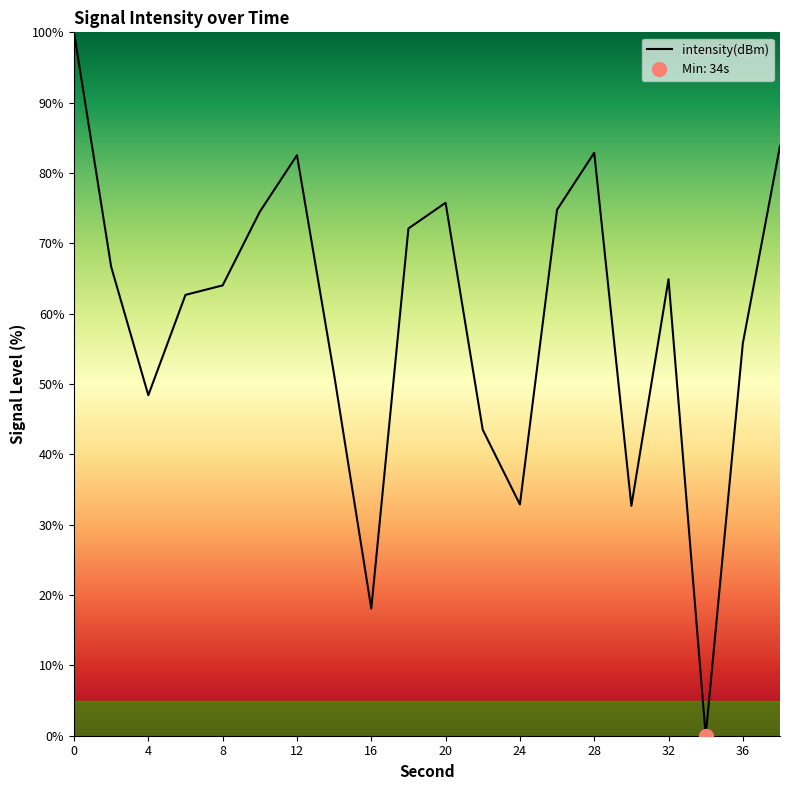

What is the sum of all values?

1187.4